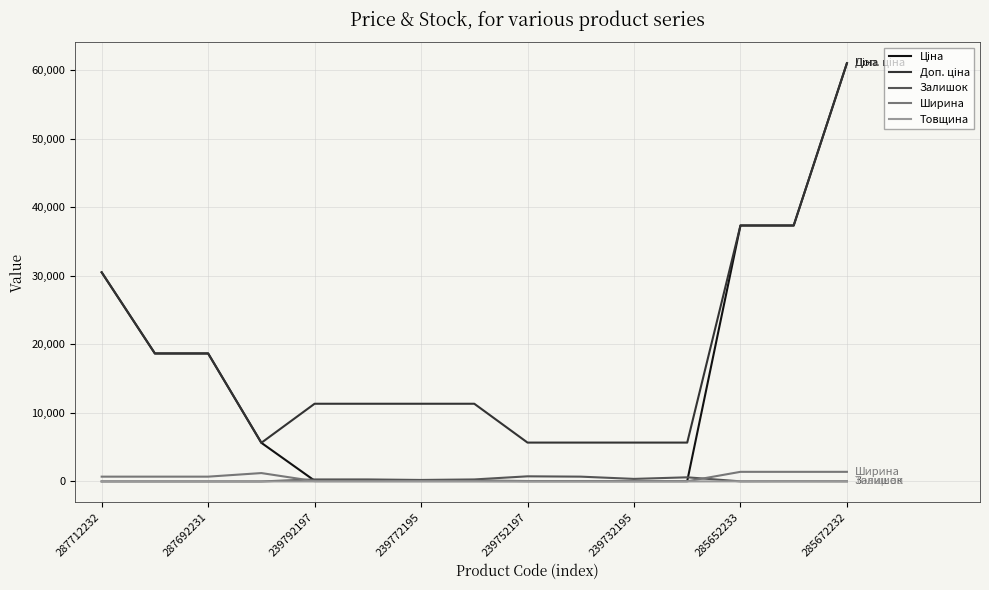

What is the greatest value displayed?

61024.7